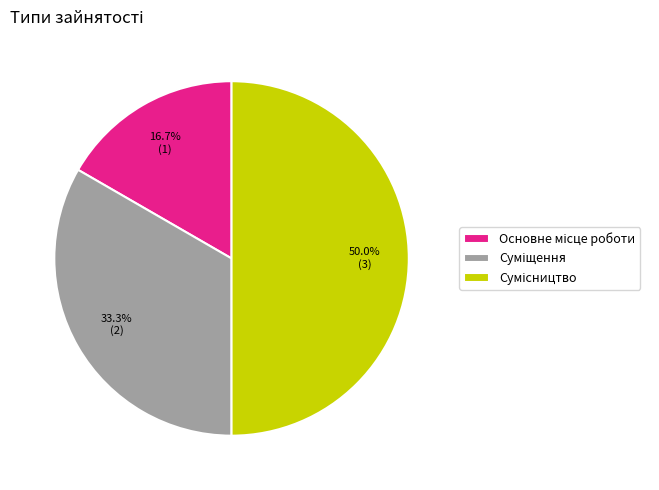

How many slices are in this pie chart?

3